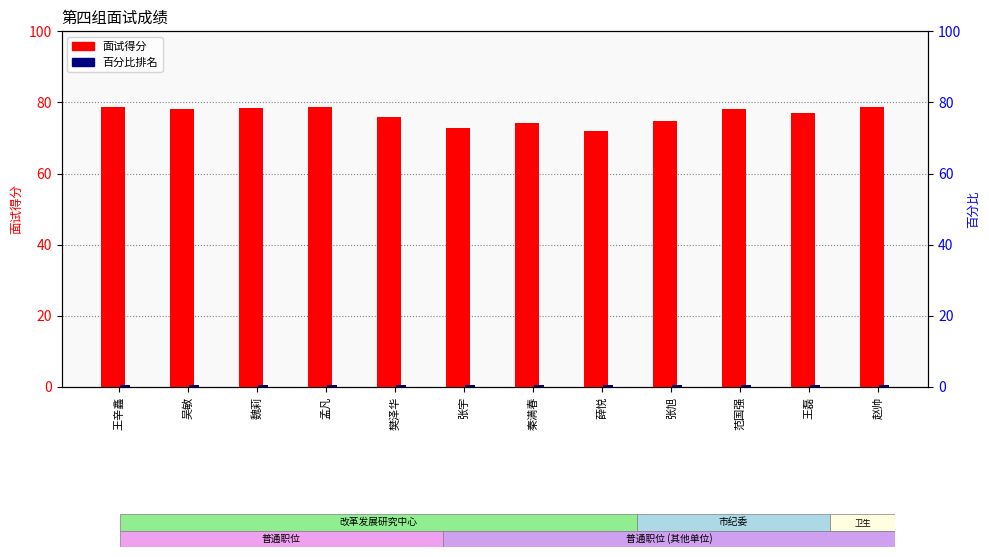

Reading right to left, transcribe all the data shown in this chart.

面试得分: 78.7	77.1	78.0	74.8	71.9	74.1	72.9	75.9	78.7	78.3	78.3	78.8
百分比排名: 0.6	0.6	0.6	0.6	0.6	0.6	0.6	0.6	0.6	0.6	0.6	0.6